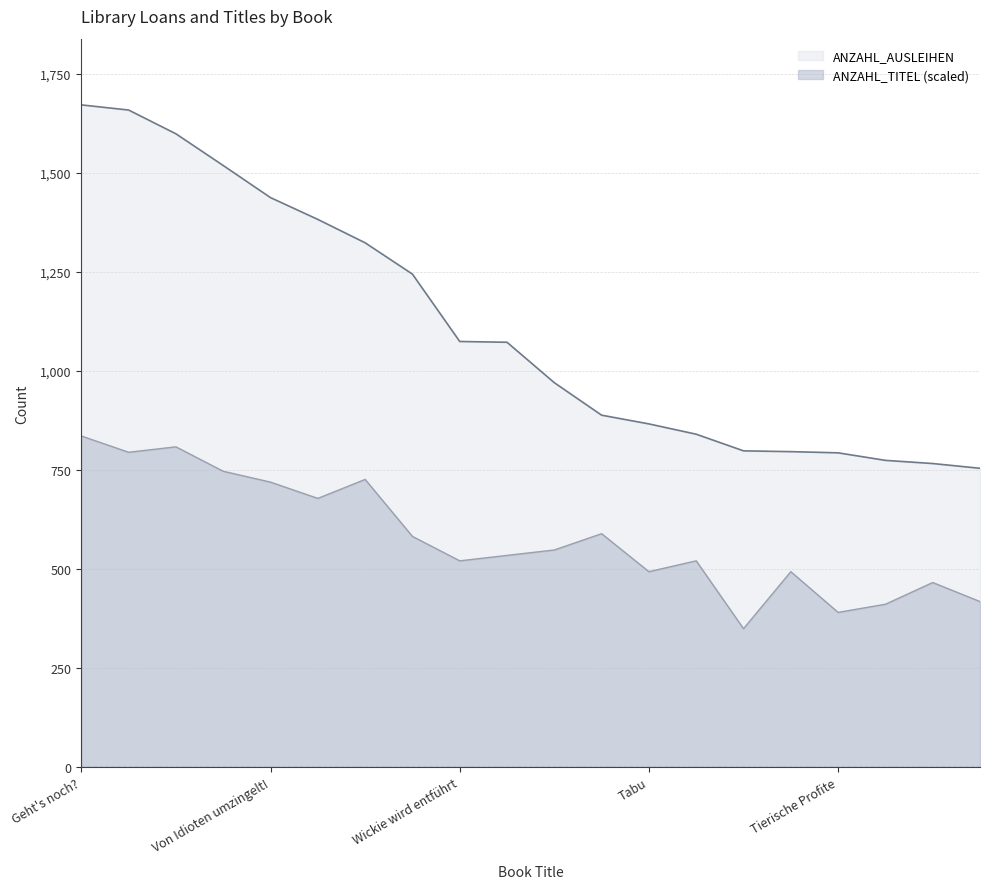

Which label corresponds to the largest value in the chart?

Geht's noch?